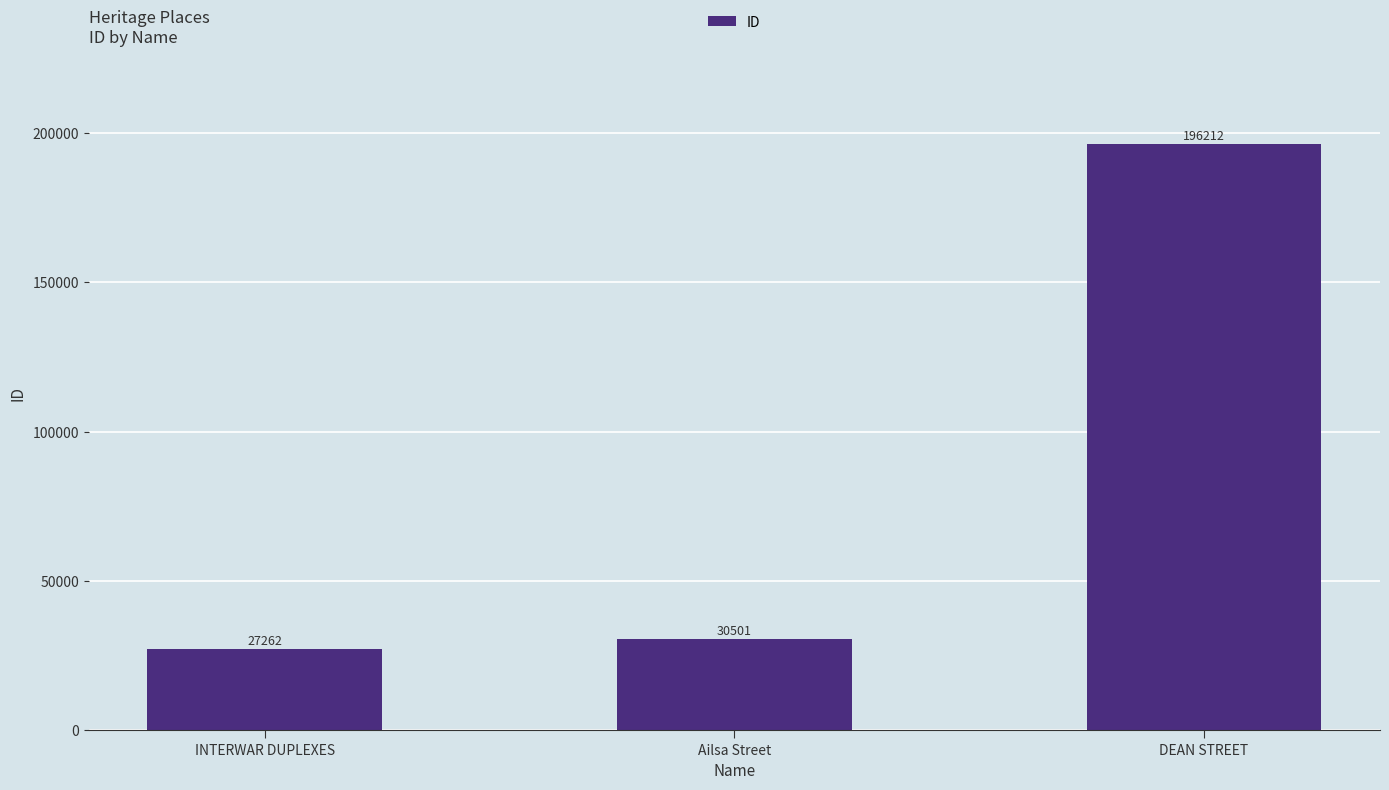

Approximately how many times larger is the value at Ailsa Street compared to DEAN STREET?

0.2